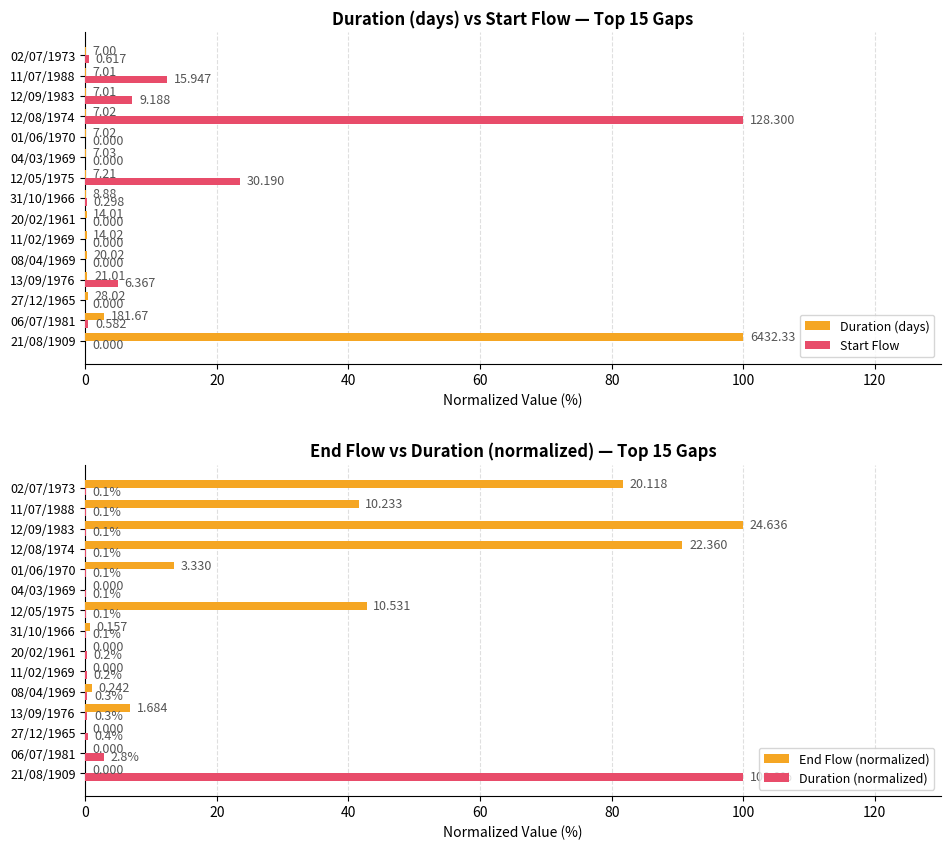

Reading right to left, extract all data points from this chart.

Duration (days): 0.1	0.1	0.1	0.1	0.1	0.1	0.1	0.1	0.2	0.2	0.3	0.3	0.4	2.8	100.0
Start Flow: 0.5	12.4	7.2	100.0	0.0	0.0	23.5	0.2	0.0	0.0	0.0	5.0	0.0	0.5	0.0
End Flow (normalized): 81.7	41.5	100.0	90.8	13.5	0.0	42.7	0.6	0.0	0.0	1.0	6.8	0.0	0.0	0.0
Duration (normalized): 0.1	0.1	0.1	0.1	0.1	0.1	0.1	0.1	0.2	0.2	0.3	0.3	0.4	2.8	100.0